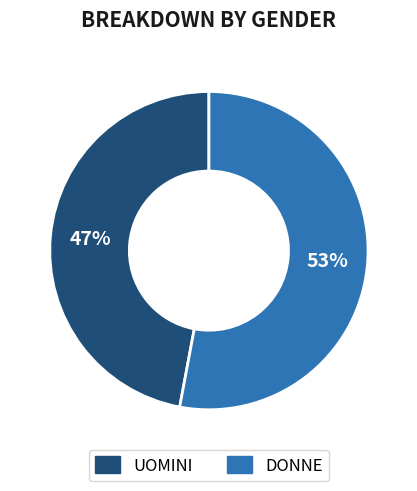

Which category has the biggest portion of the pie?

DONNE